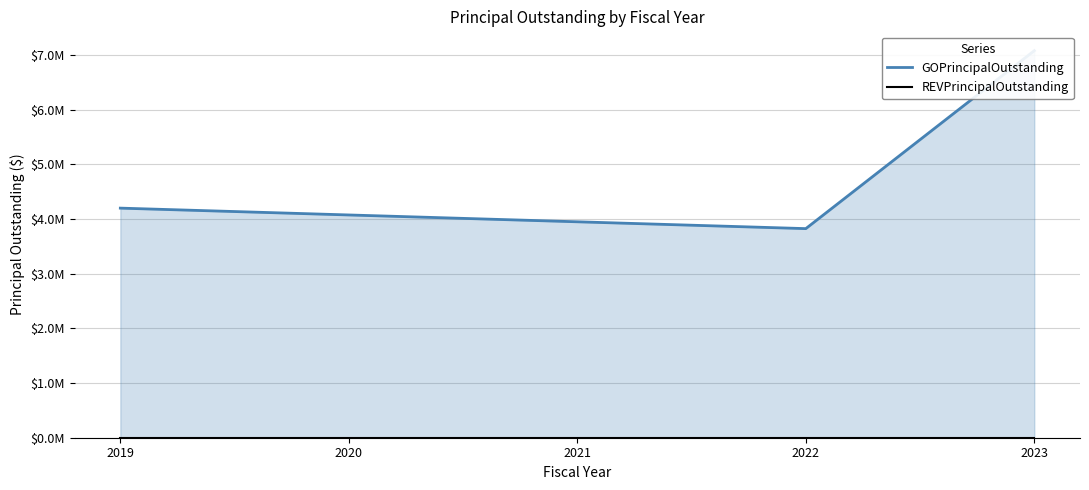

Rank the series by their average value, from lowest to highest.

REVPrincipalOutstanding, GOPrincipalOutstanding